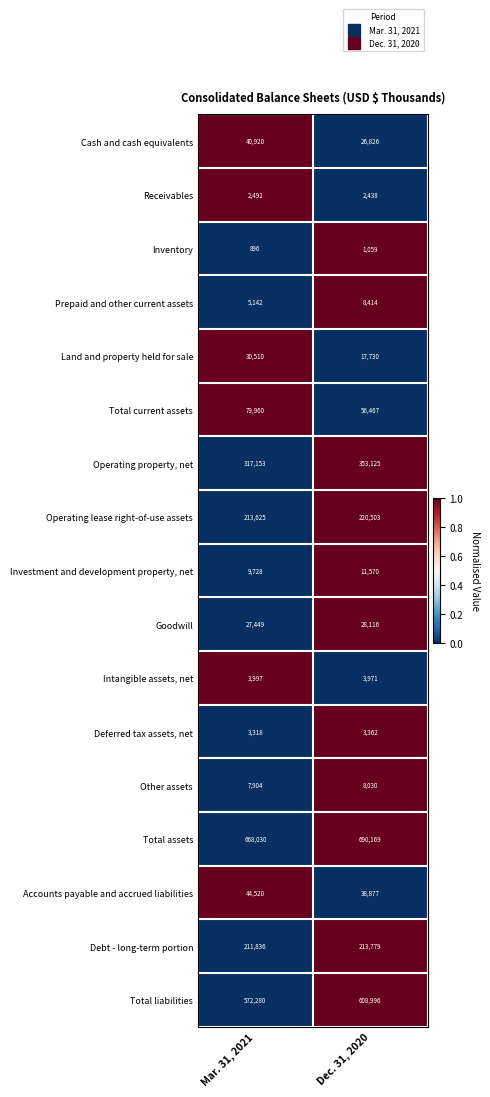

Which series has the widest spread of values?

Total liabilities